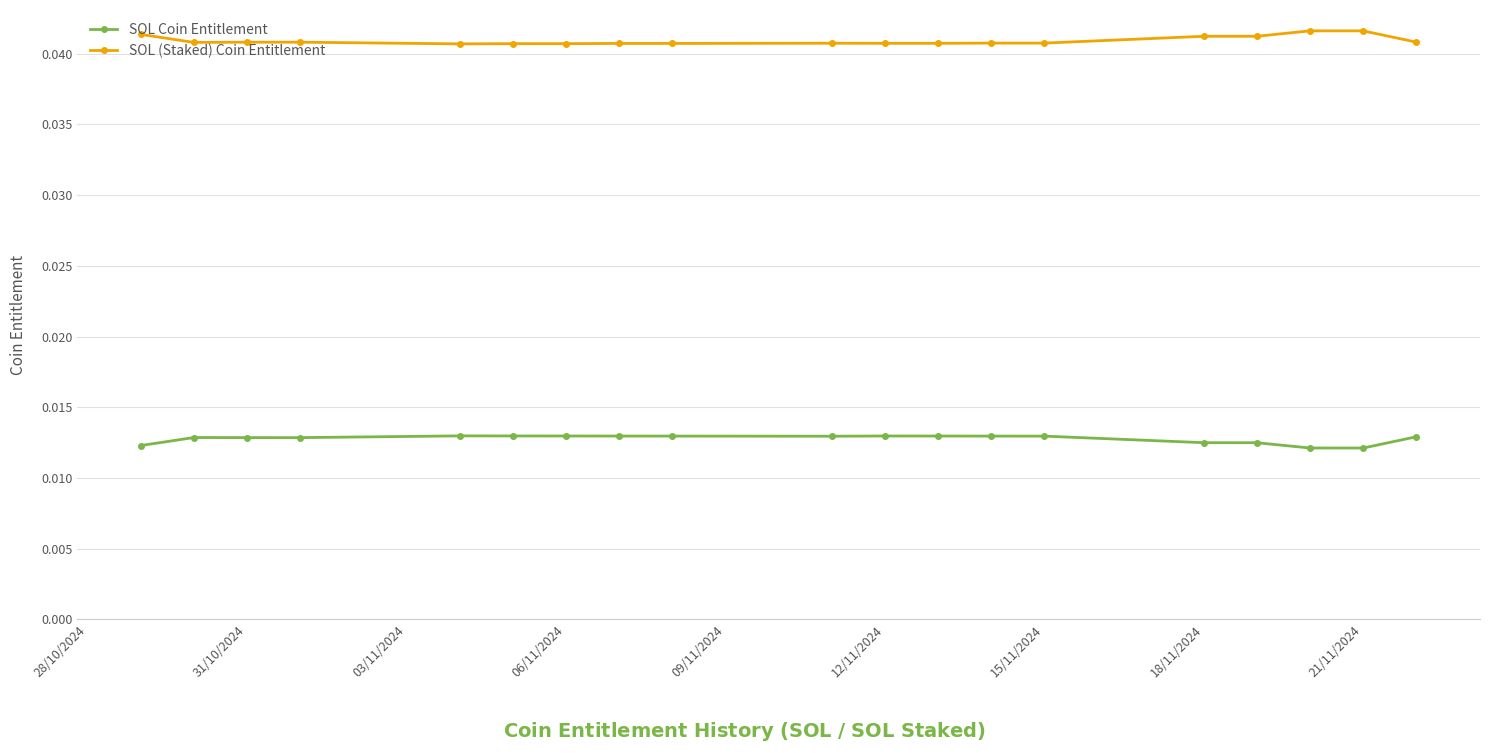

Count the SOL (Staked) Coin Entitlement values in the range 0 to 1.

19